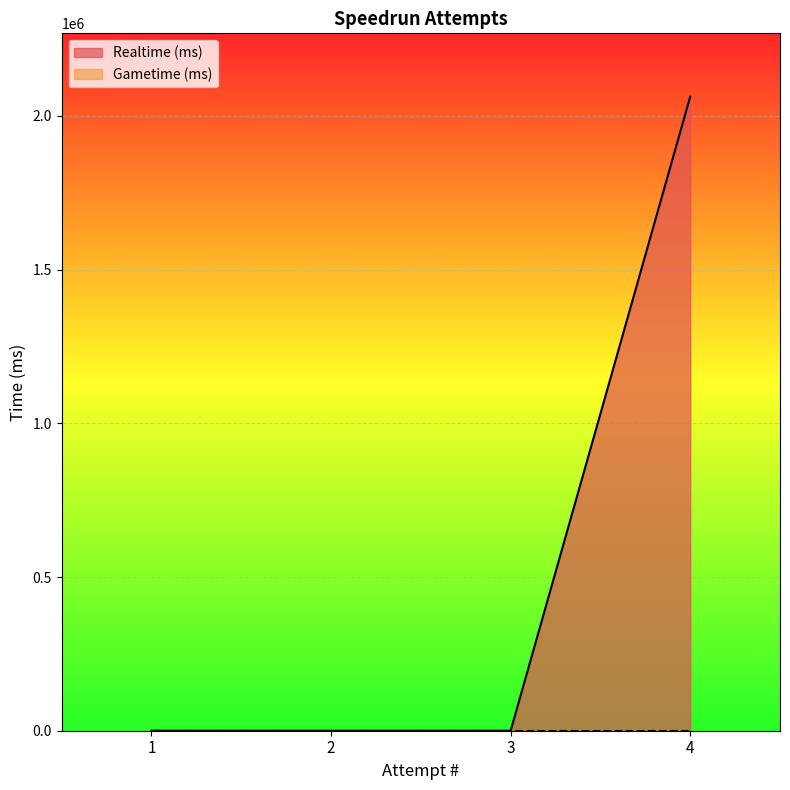

Between 4 and 3, which is larger?

4